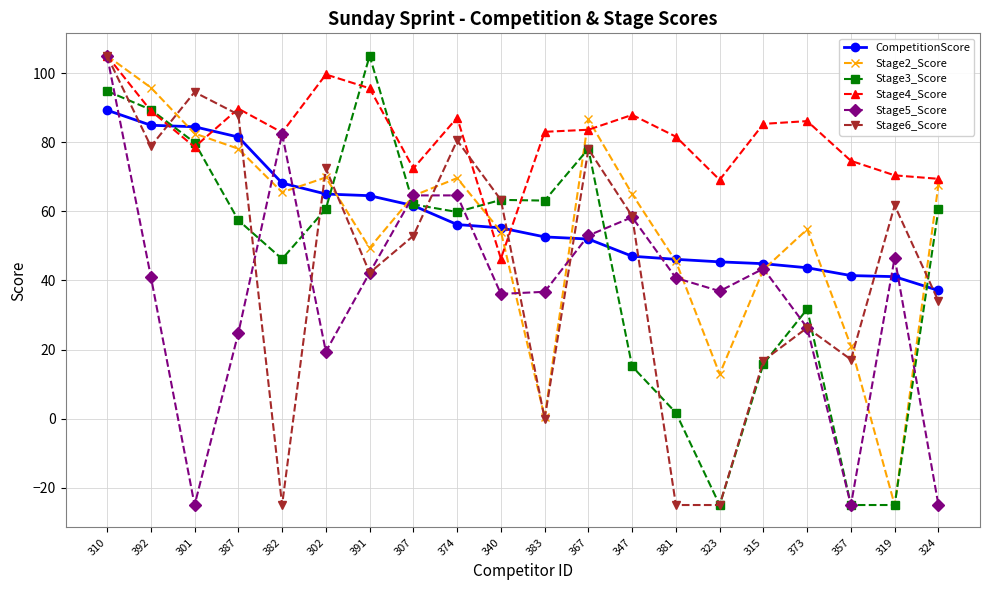

What is the spread (max minus min) of values at 315?

69.5